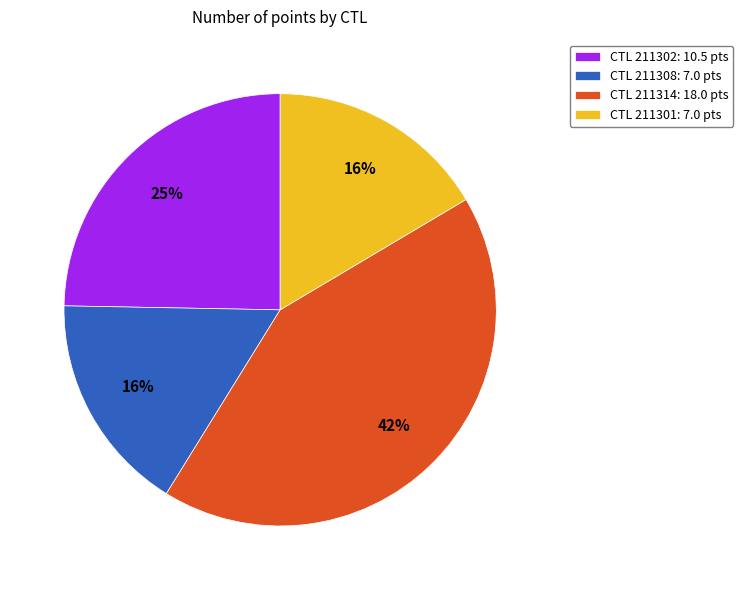

Do CTL 211308: 7.0 pts and CTL 211301: 7.0 pts together represent more than half of the pie?

No